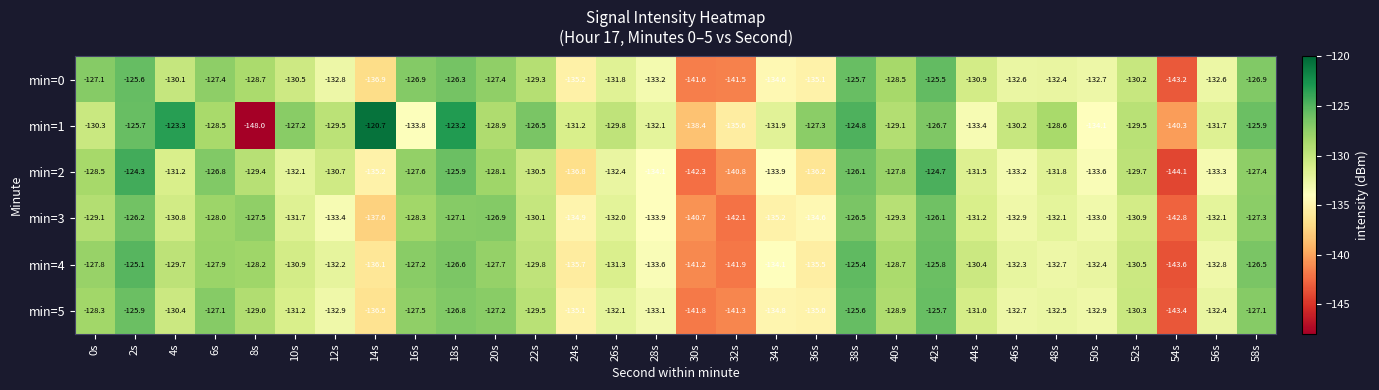

What is the spread (max minus min) of values at 4s?

7.9